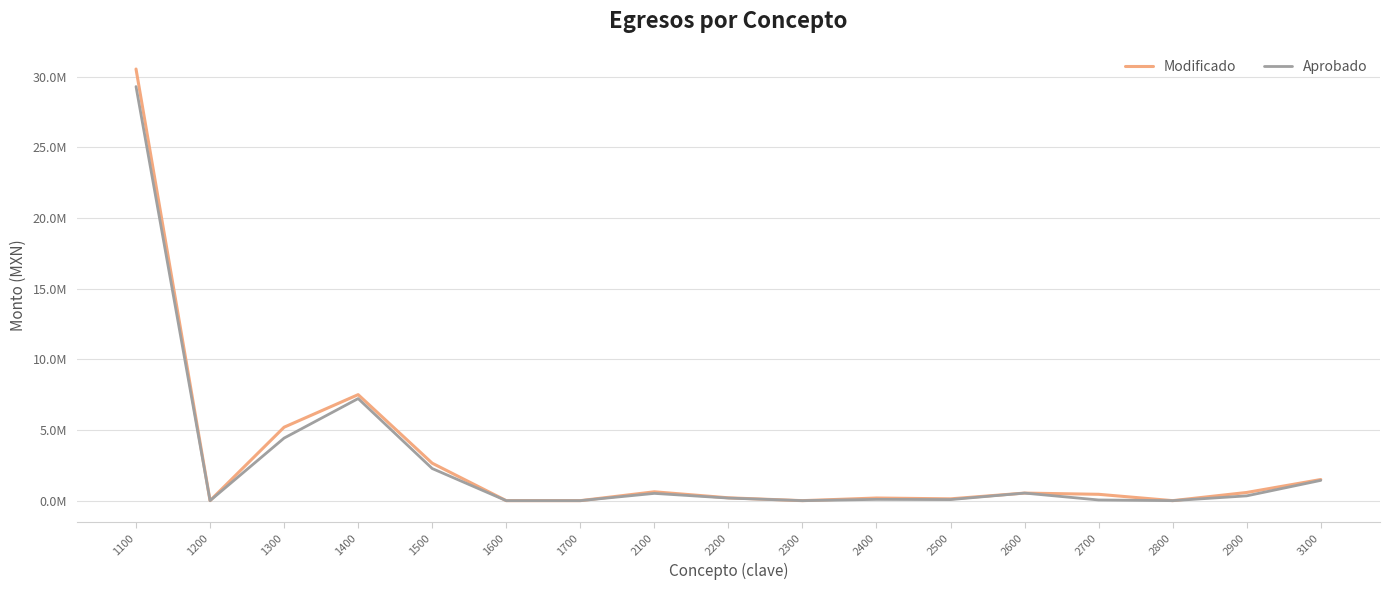

Does the chart have visible grid lines?

Yes